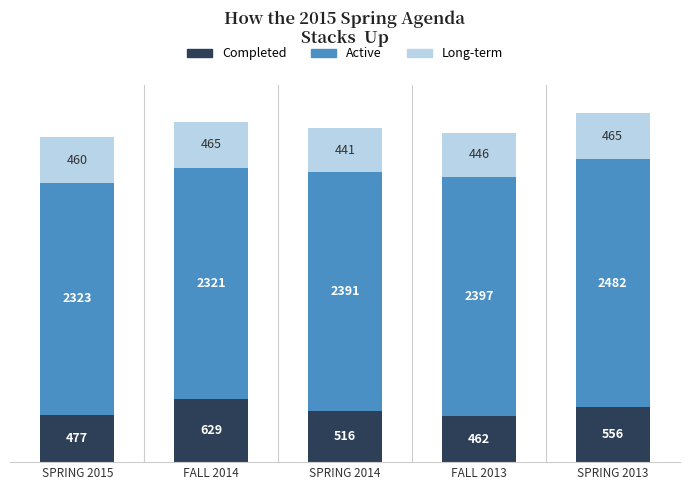

How many series are shown in this chart?

3